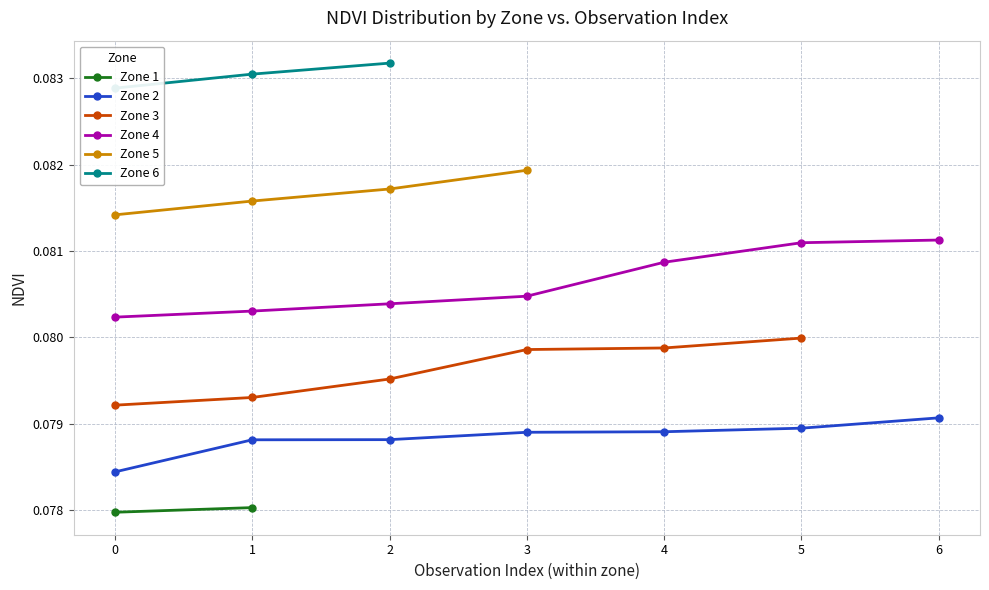

Which series has the widest spread of values?

Zone 4